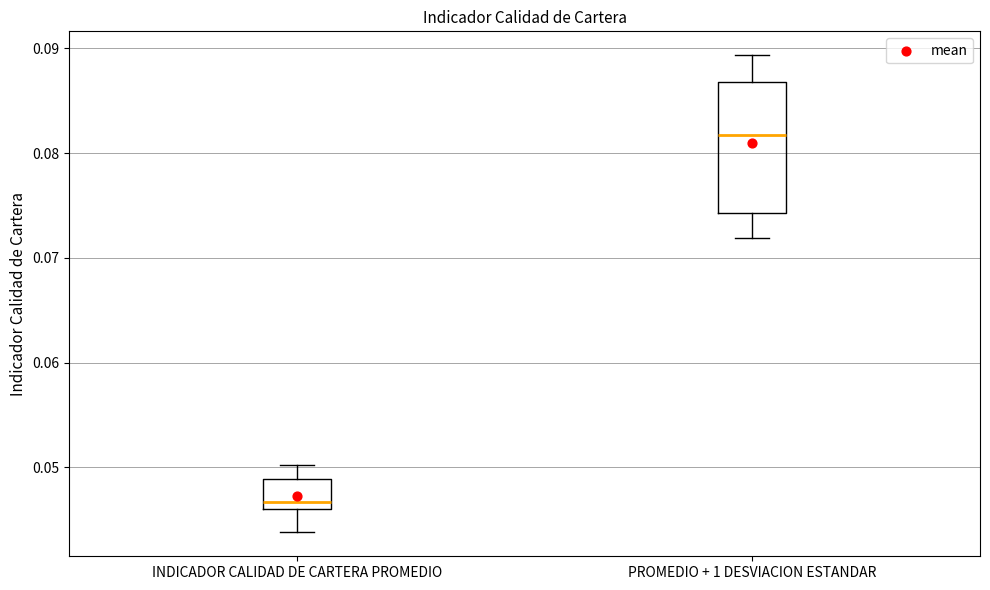

Reading left to right, transcribe this box plot: for each box, give where its median line is, the range the box spans, and where its two whiskers end, as read against the y-axis. The values are not printed on the chart, so give them approximately, as read against the axis.

INDICADOR CALIDAD DE CARTERA PROMEDIO: median 0.047, box 0.046 to 0.049, whiskers 0.044 to 0.050
PROMEDIO + 1 DESVIACION ESTANDAR: median 0.082, box 0.074 to 0.087, whiskers 0.072 to 0.089